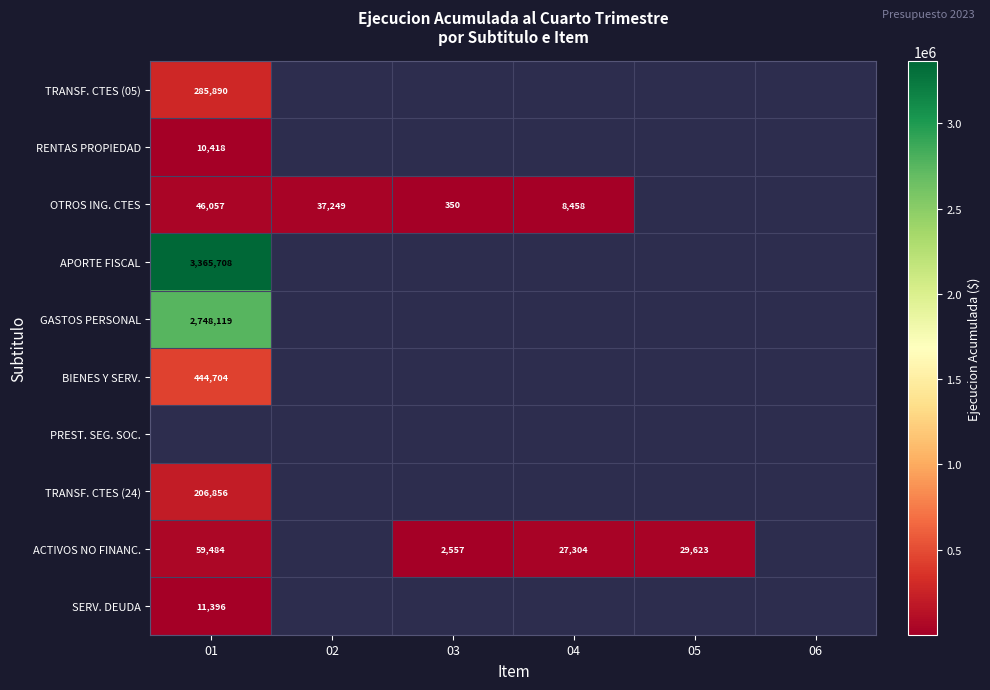

The value of OTROS ING. CTES at 03 is 498. True or false?

False